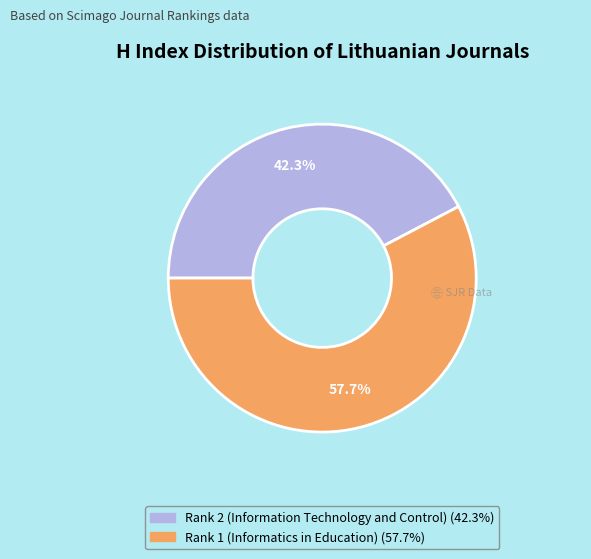

Rank the categories by value from highest to lowest.

Rank 1 (Informatics in Education), Rank 2 (Information Technology and Control)